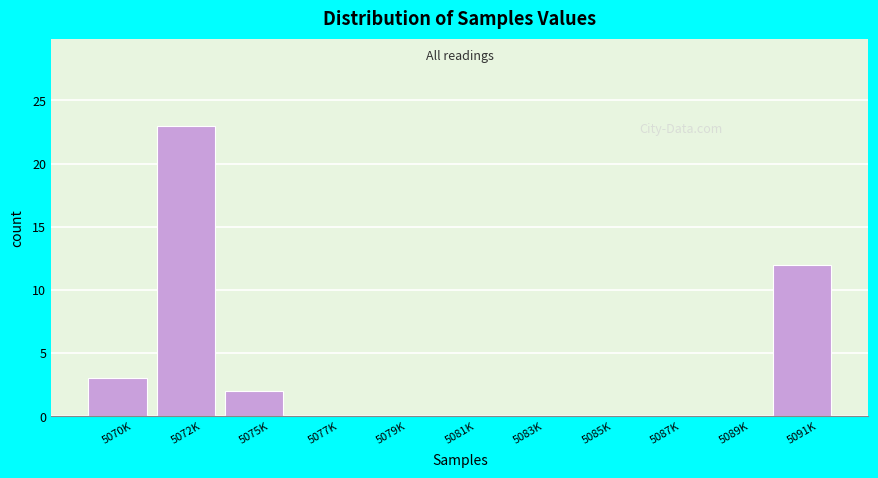

Reading right to left, what are all the values shown in this chart?

5091K=12	5089K=0	5087K=0	5085K=0	5083K=0	5081K=0	5079K=0	5077K=0	5075K=2	5072K=23	5070K=3